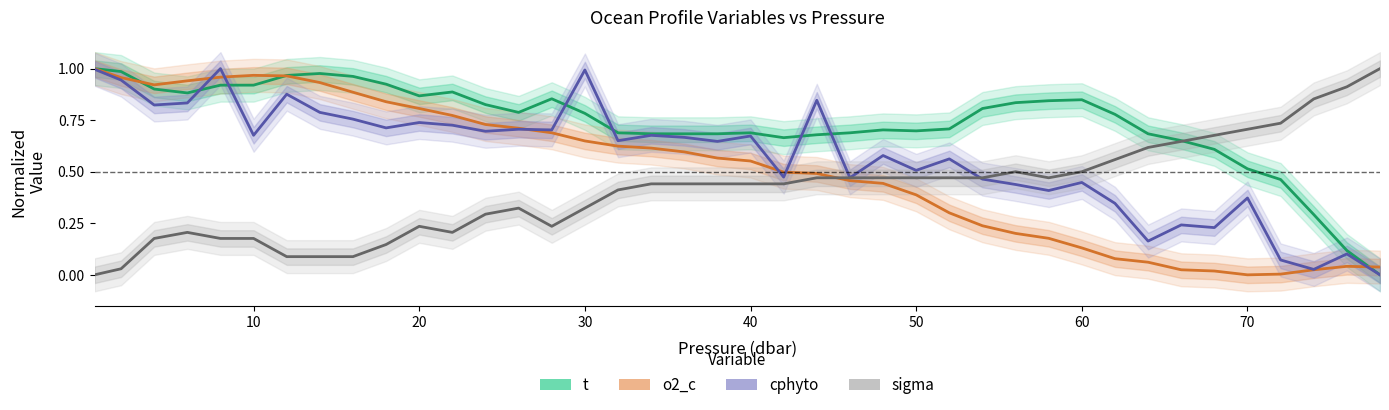

True or false: cphyto and t intersect in this chart.

True